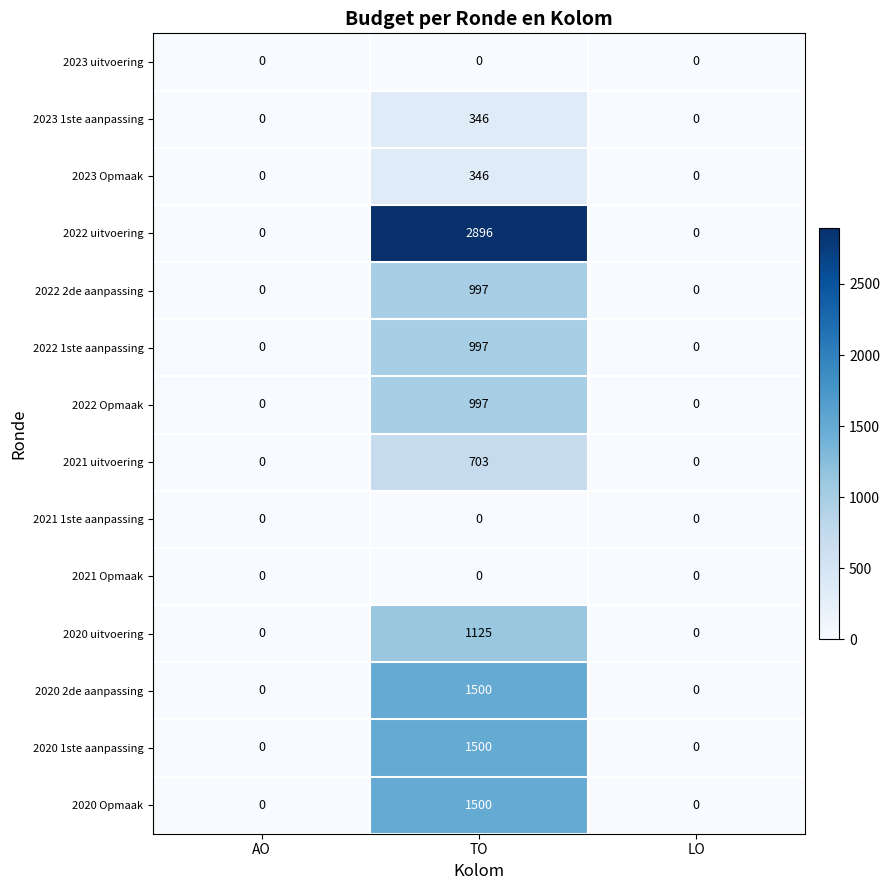

The 2022 uitvoering series shows 0 at AO. True or false?

True